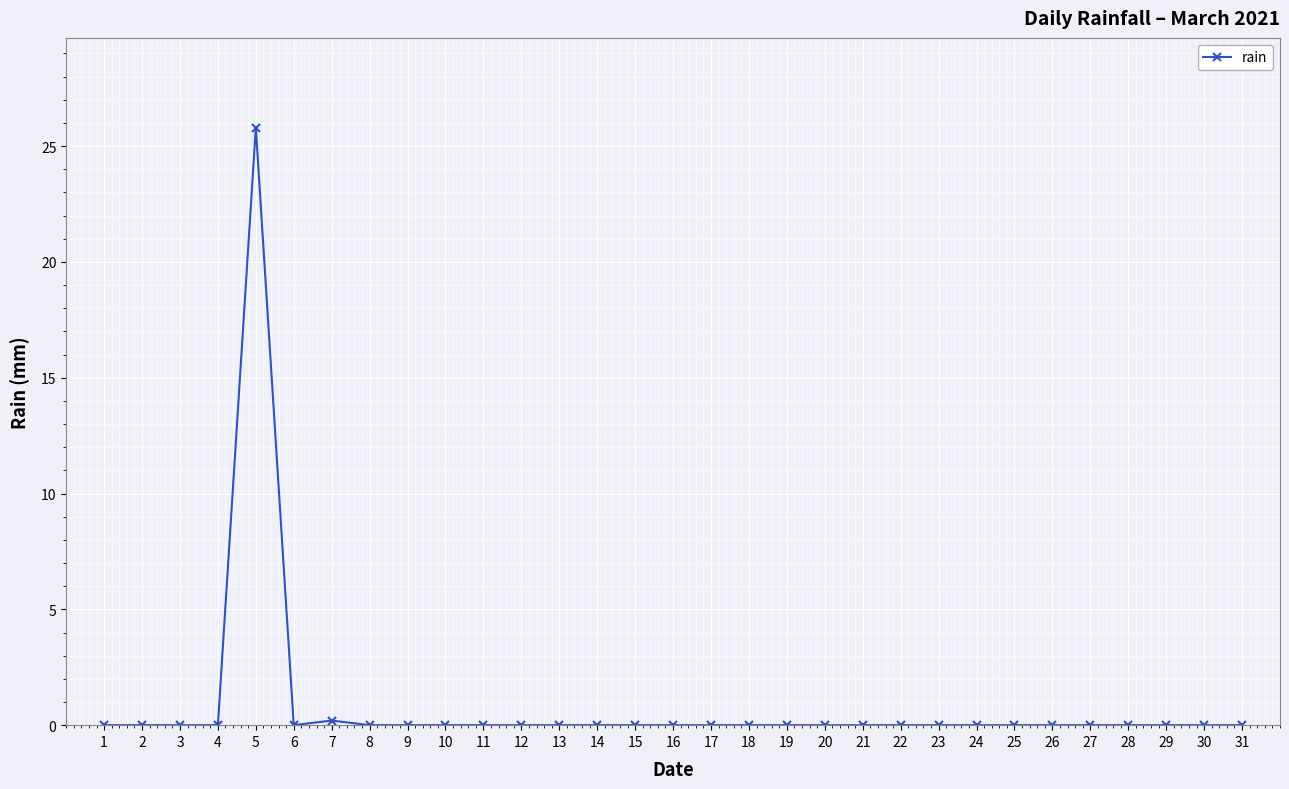

What is the maximum value shown in the chart?

25.8